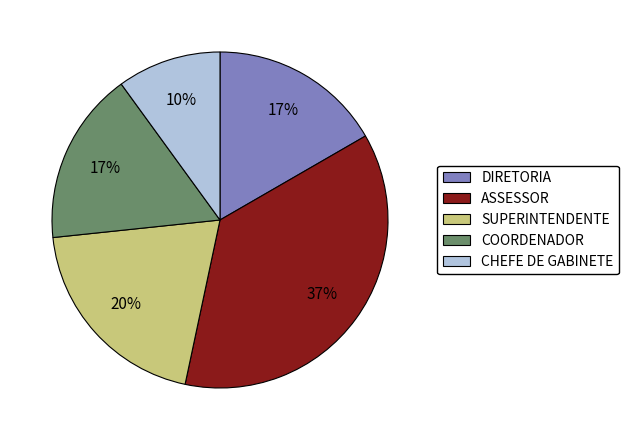

The ASSESSOR slice represents 46% of the pie. True or false?

False